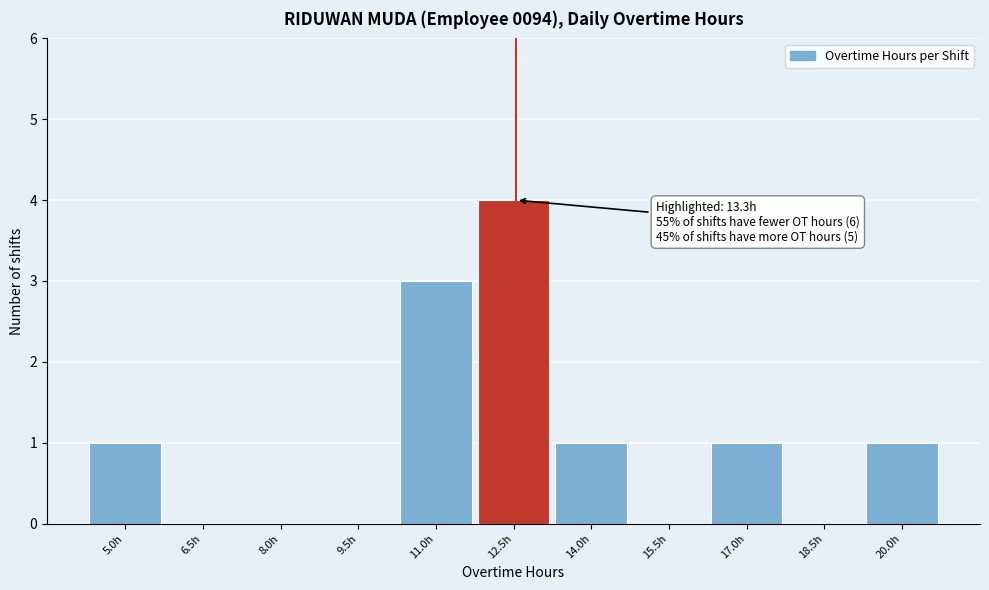

Reading left to right, extract all data points from this chart.

5.0h=1	6.5h=0	8.0h=0	9.5h=0	11.0h=3	12.5h=4	14.0h=1	15.5h=0	17.0h=1	18.5h=0	20.0h=1